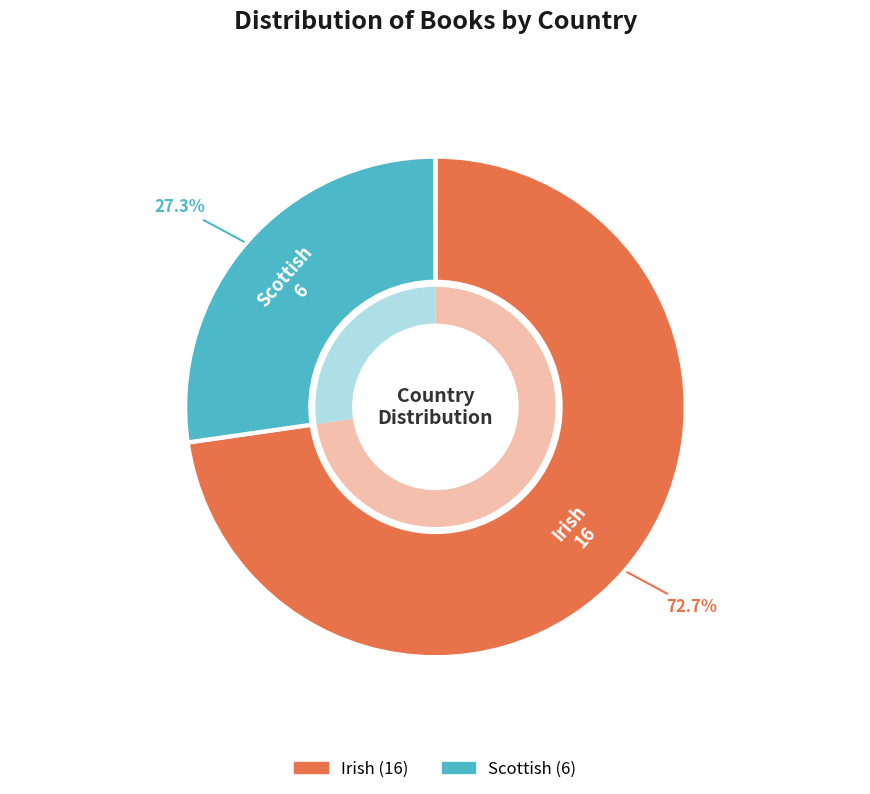

Is it true that Scottish is 27% of the pie?

True